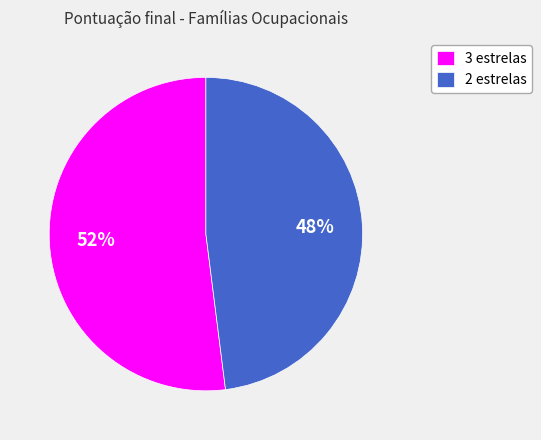

What percentage is the 3 estrelas slice, to the nearest percent?

52%